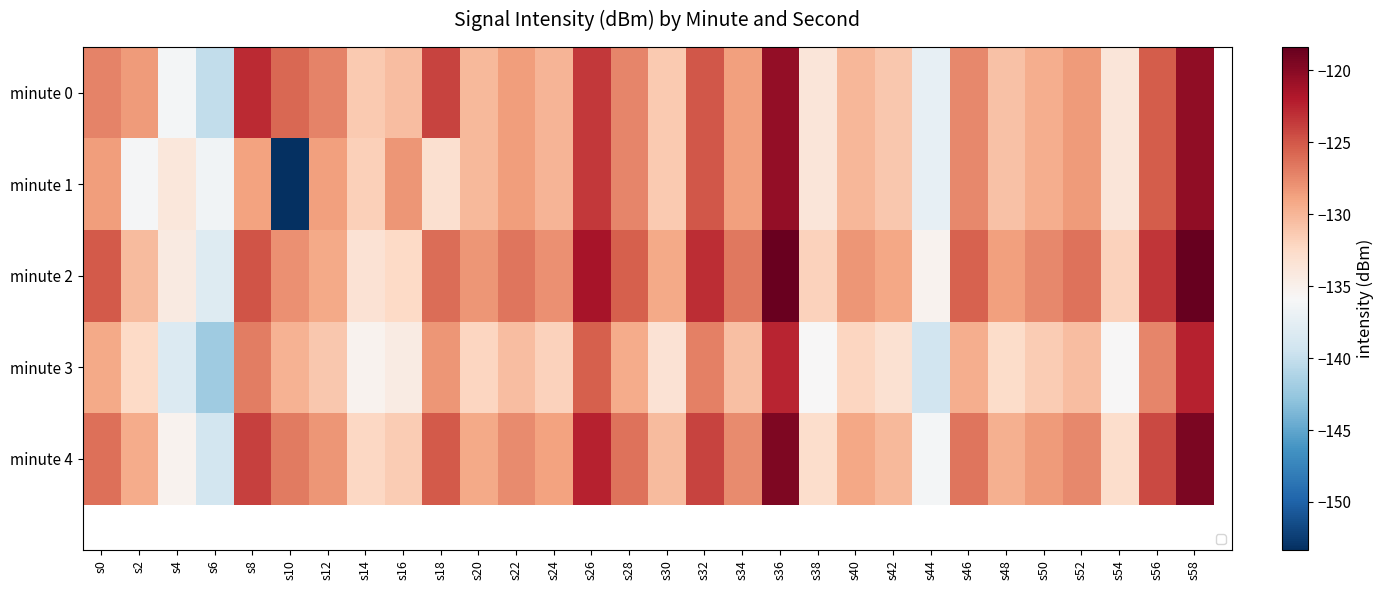

The minute 1 series shows -128.5 at s22. True or false?

True